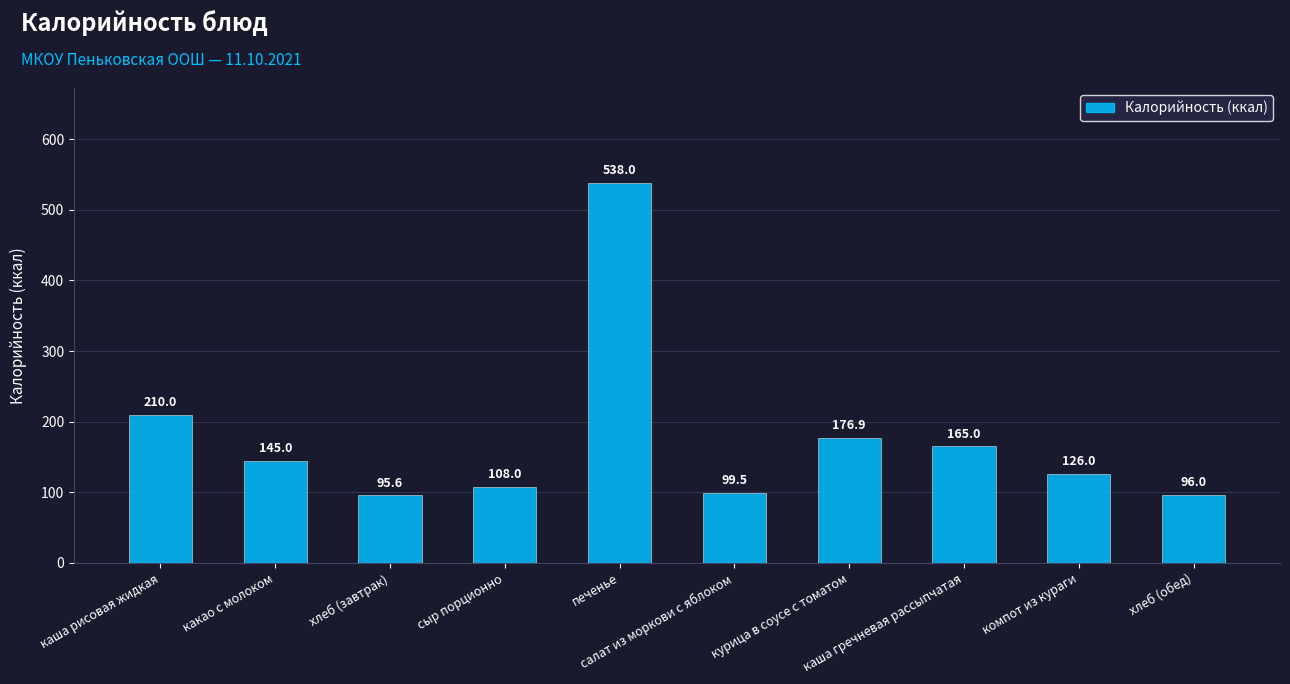

Are the bars grouped side by side (vs. stacked)?

No